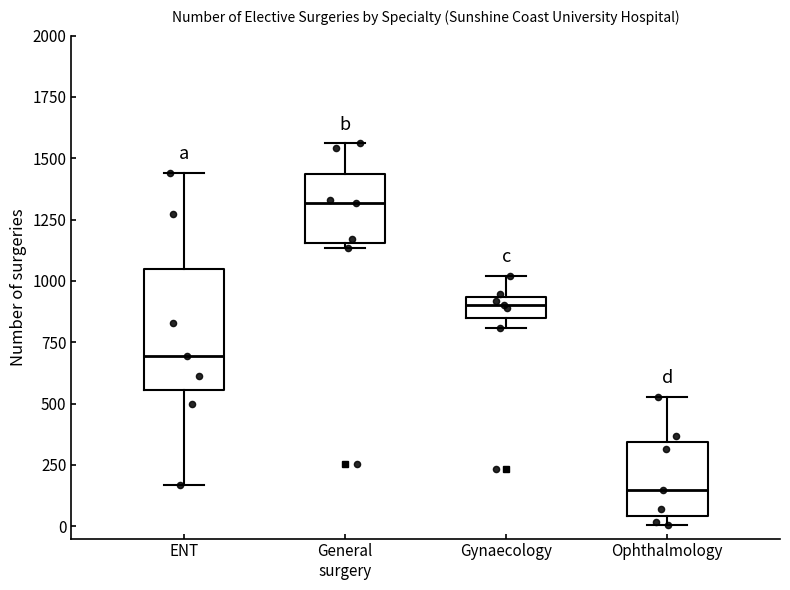

Reading left to right, read every box against the y-axis: the position of its median line, the range the box covers, and the ends of its whiskers. The values are not printed on the chart, so give them approximately, as read against the axis.

ENT: median 700, box 550 to 1050, whiskers 150 to 1450
General surgery: median 1300, box 1150 to 1450, whiskers 1150 (just below the box's lower edge) to 1550
Gynaecology: median 900, box 850 to 950, whiskers 800 to 1000
Ophthalmology: median 150, box 50 to 350, whiskers 0 to 550